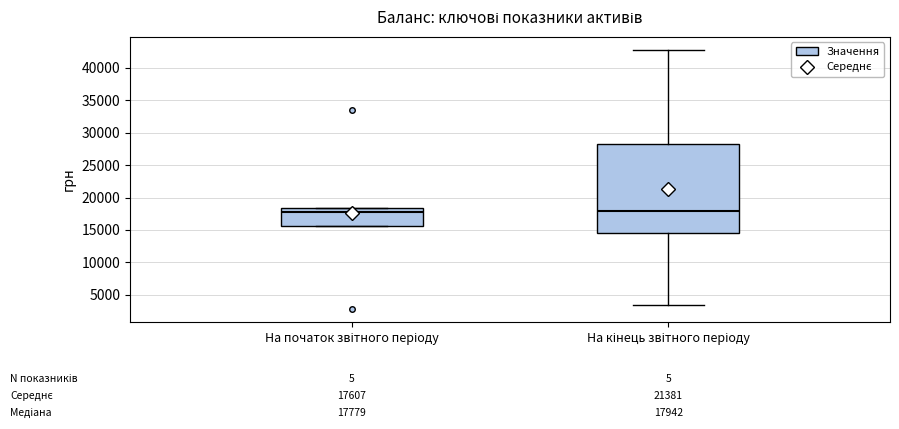

Comparing the boxes themselves (not the whiskers), which one is the tallest?

На кінець звітного періоду